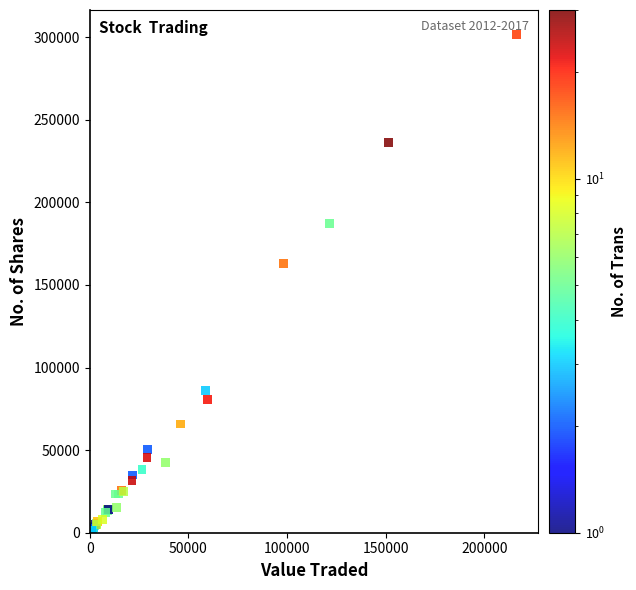

What Y value in the scatter plot is closest to 150695?

163025